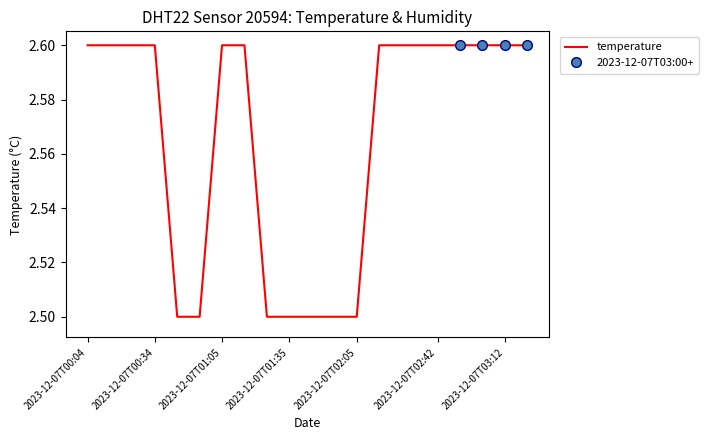

The temperature series shows 2.6 at 2023-12-07T00:04. True or false?

True